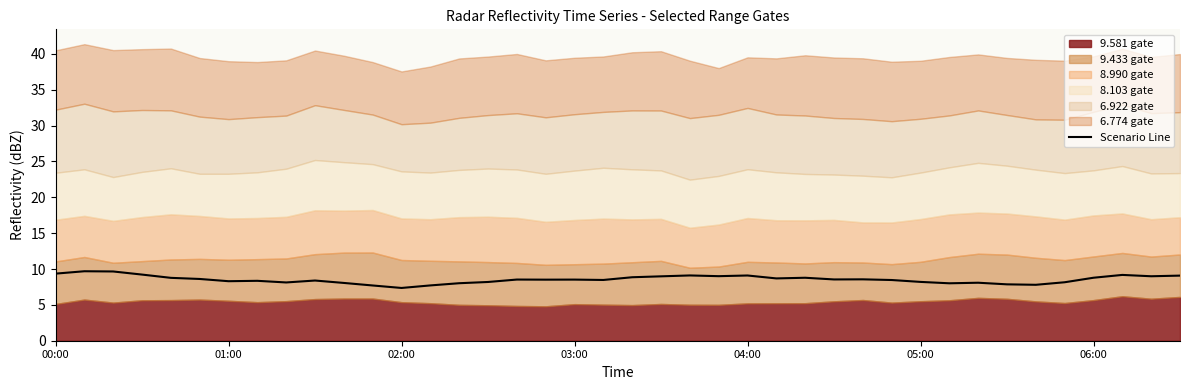

What is the difference between the maximum and minimum values?

2.3